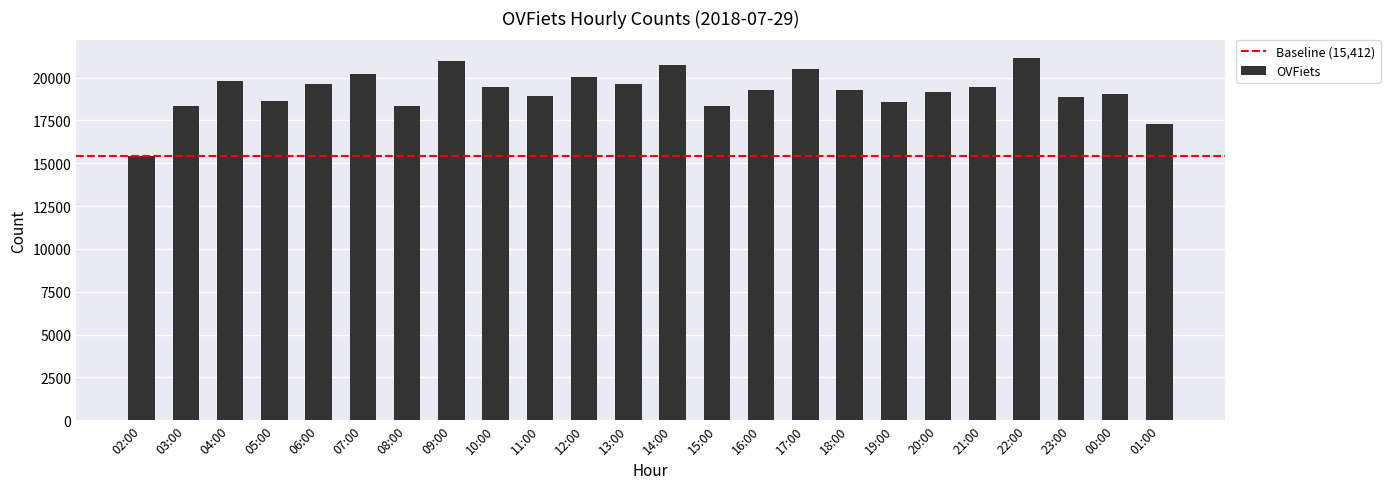

The chart shows a value of 31684 at 09:00. True or false?

False